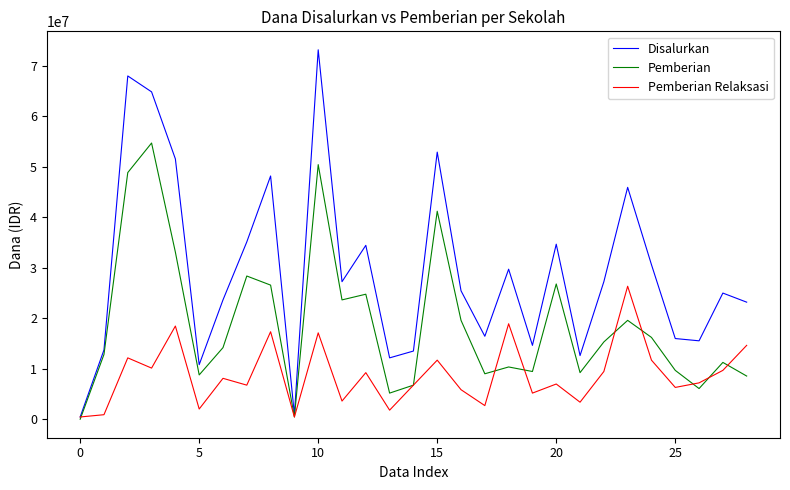

What is the sum of all Pemberian Relaksasi values?

255150000